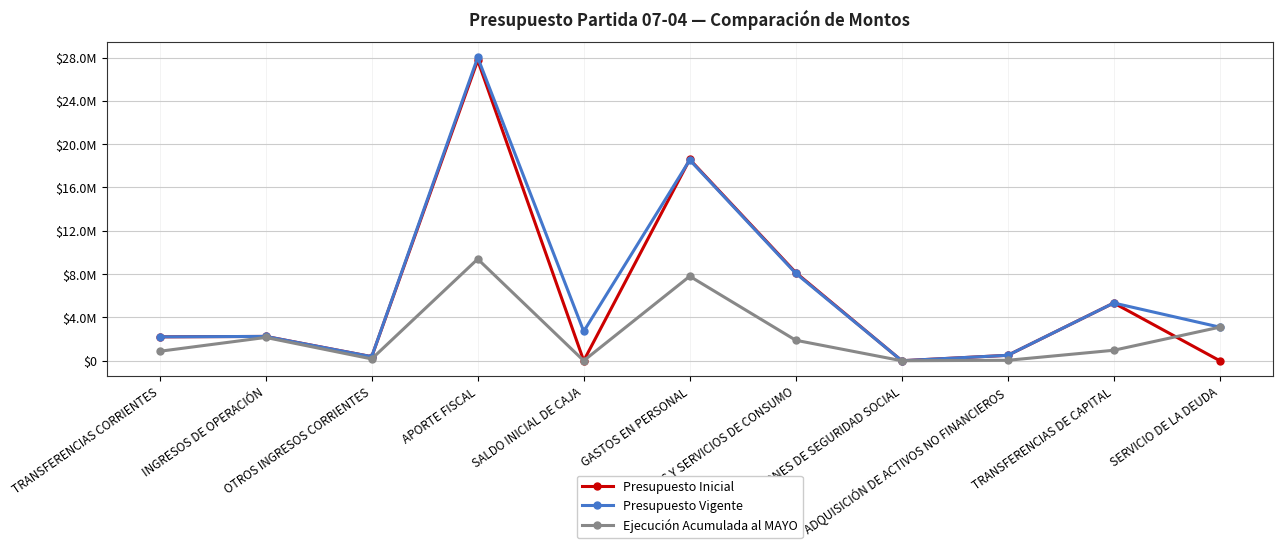

Read the Presupuesto Vigente value at SERVICIO DE LA DEUDA, to the nearest 10.

3100400